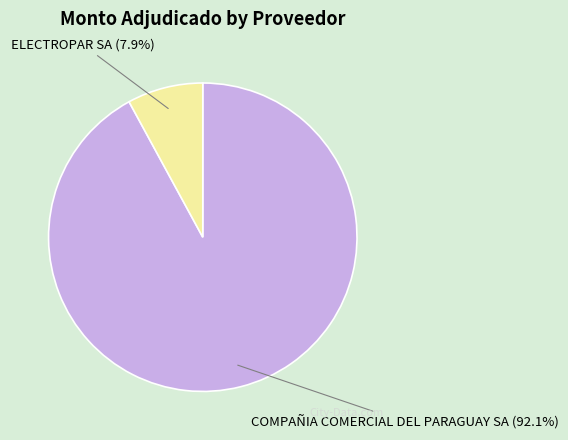

How many segments does this pie chart have?

2